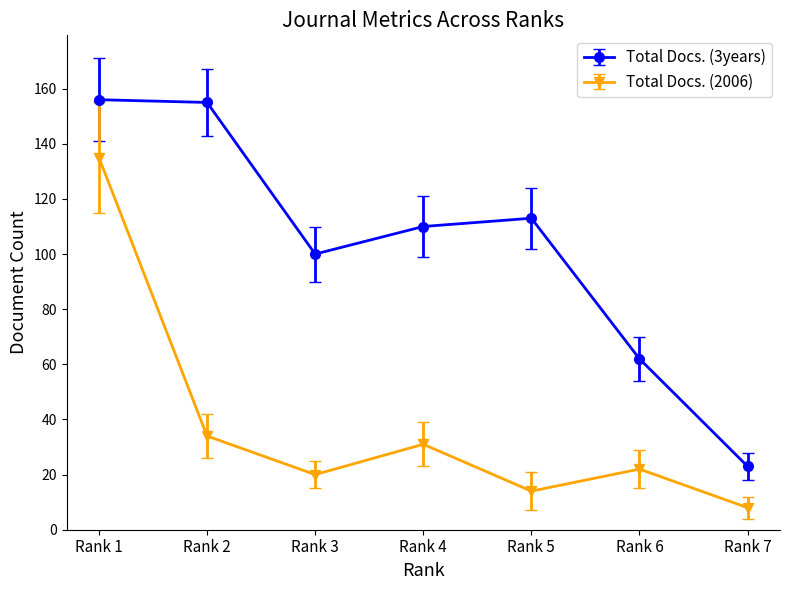

True or false: Total Docs. (2006) has more than 2 points higher than both neighbors.

False